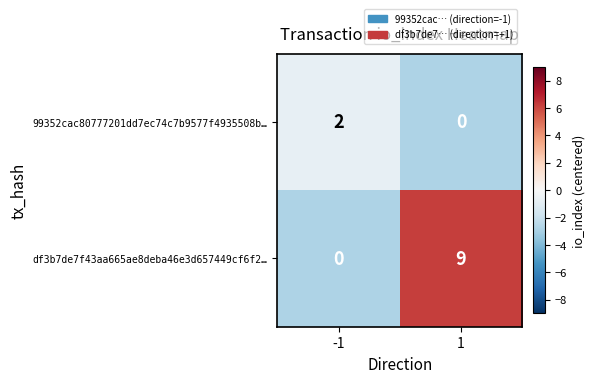

What is the spread (max minus min) of values at -1?

2